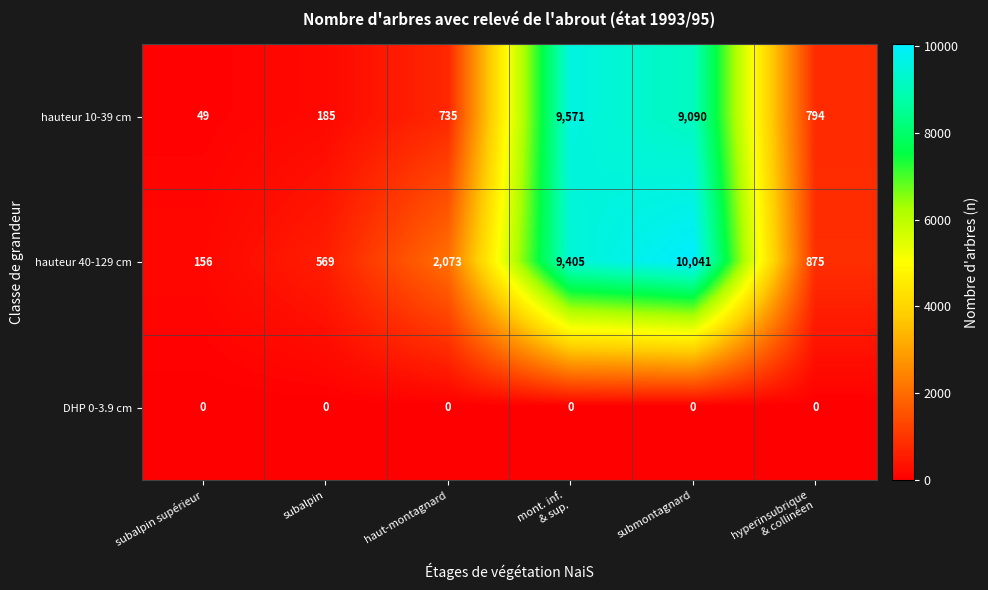

What is the total value across all series at mont. inf.
& sup.?

18976